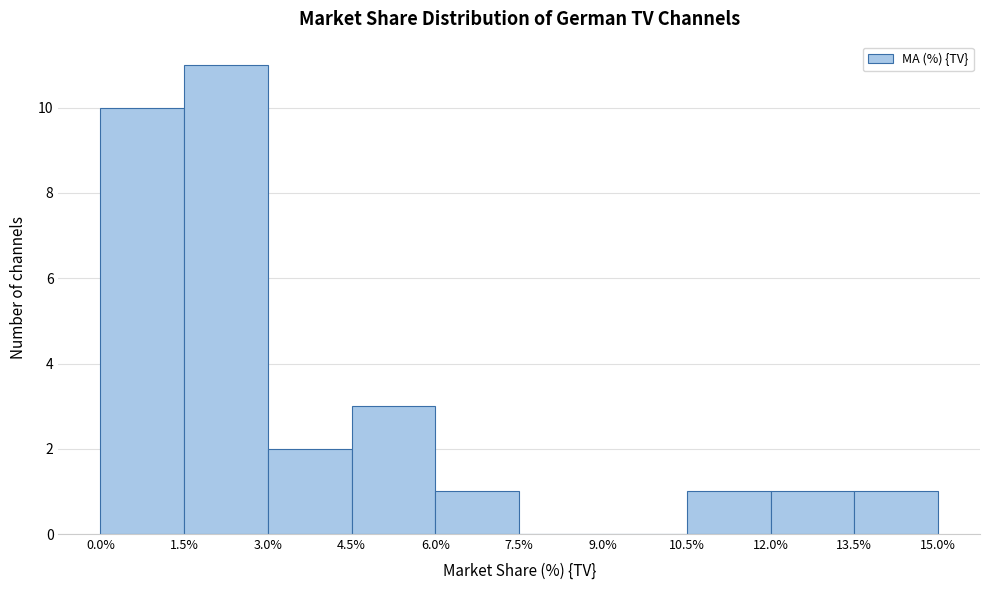

Over which range of the x-axis is the bar tallest?

1.5% to 3.0%